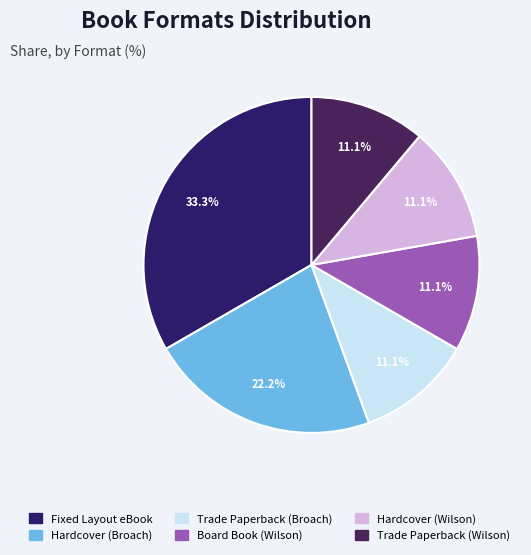

How many segments does this pie chart have?

6